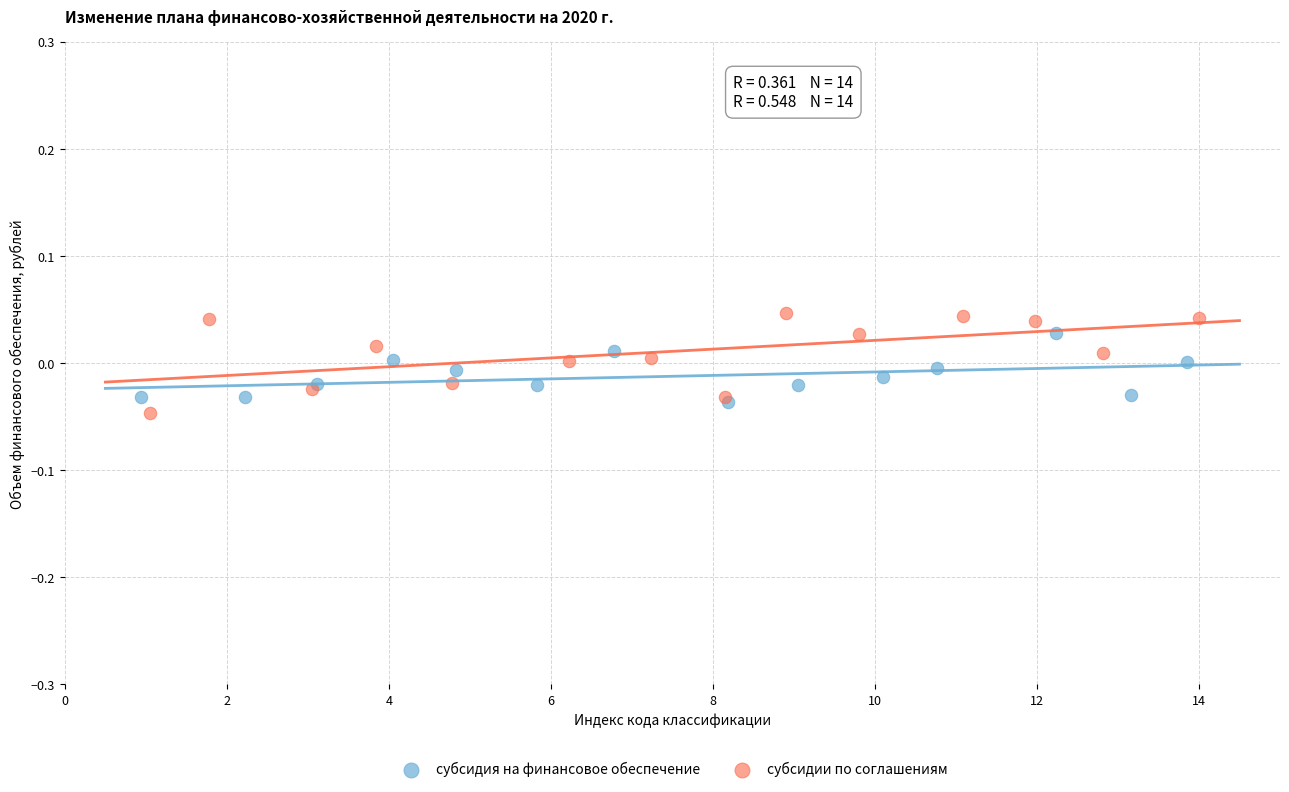

Which series has the widest spread of Y values?

субсидии по соглашениям